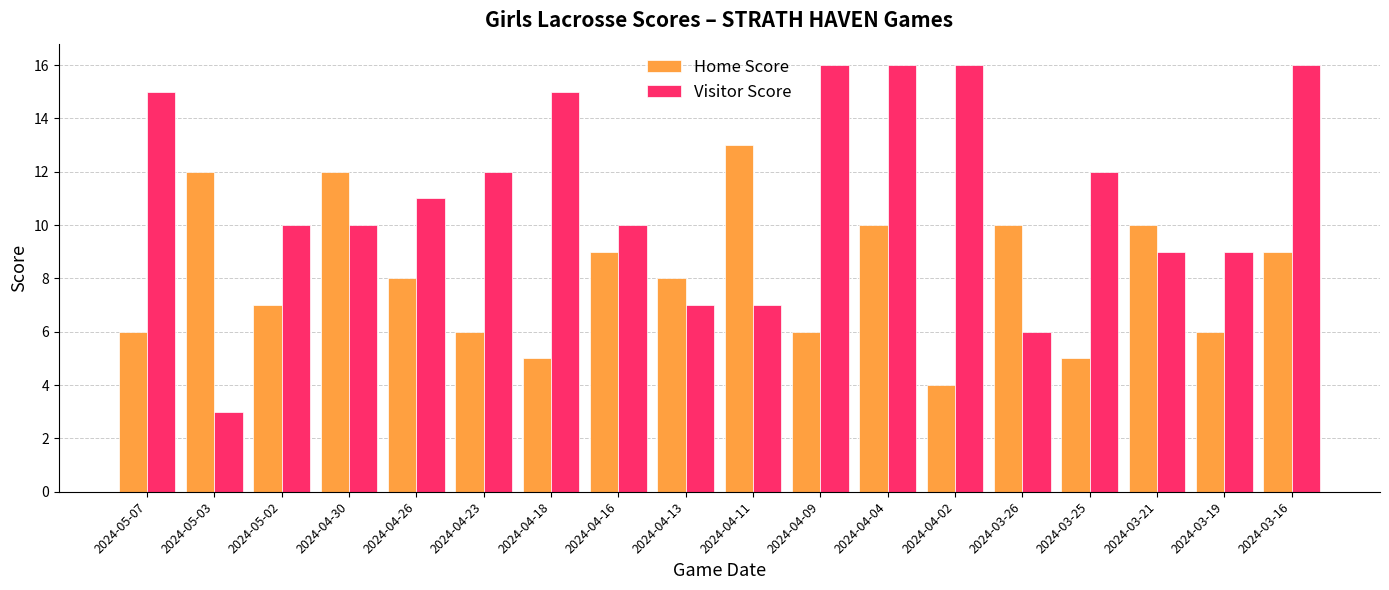

What is the label of the 18th bar from the left?

2024-03-16